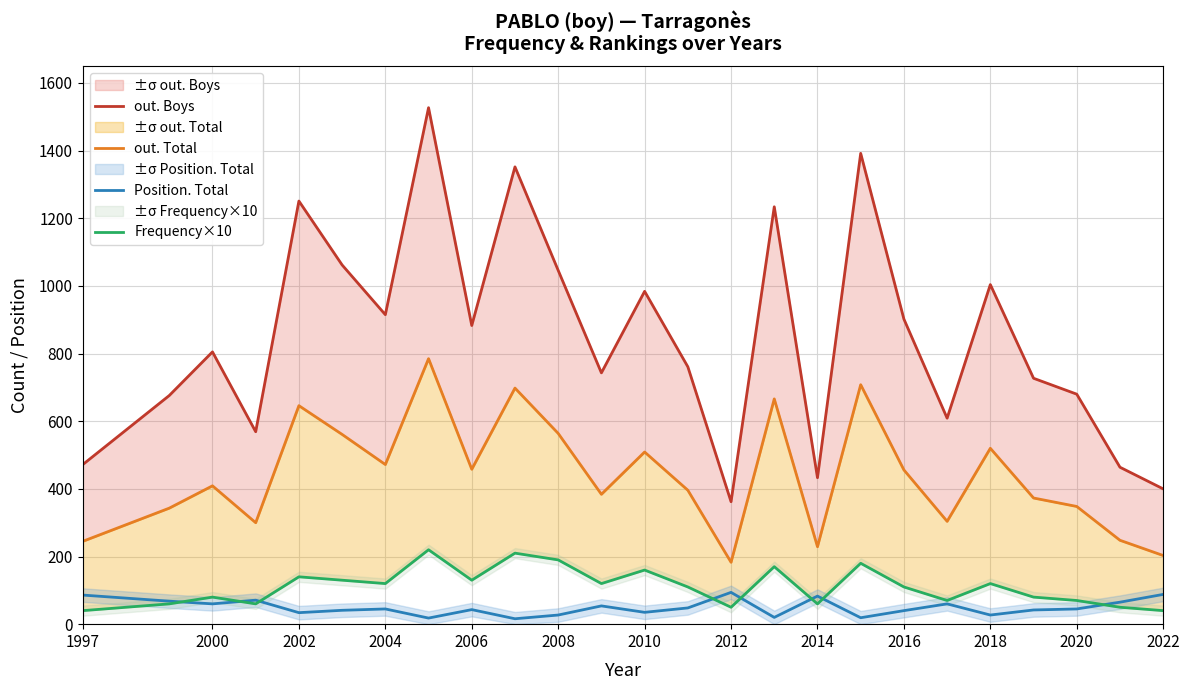

What is the highest value of the Position. Total series?

94